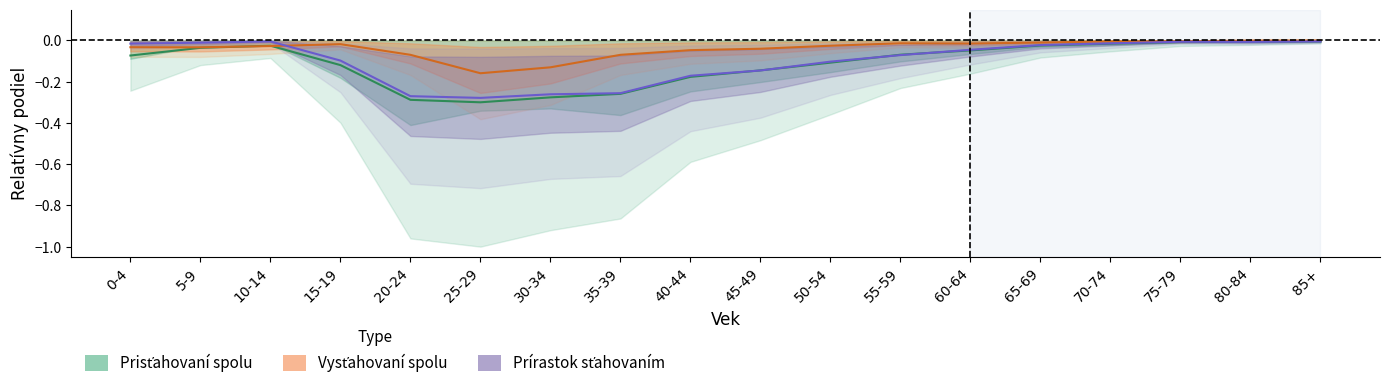

List the labels in order of Prisťahovaní spolu value, smallest first.

25-29, 20-24, 30-34, 35-39, 40-44, 45-49, 15-19, 50-54, 0-4, 55-59, 60-64, 5-9, 10-14, 65-69, 70-74, 75-79, 80-84, 85+